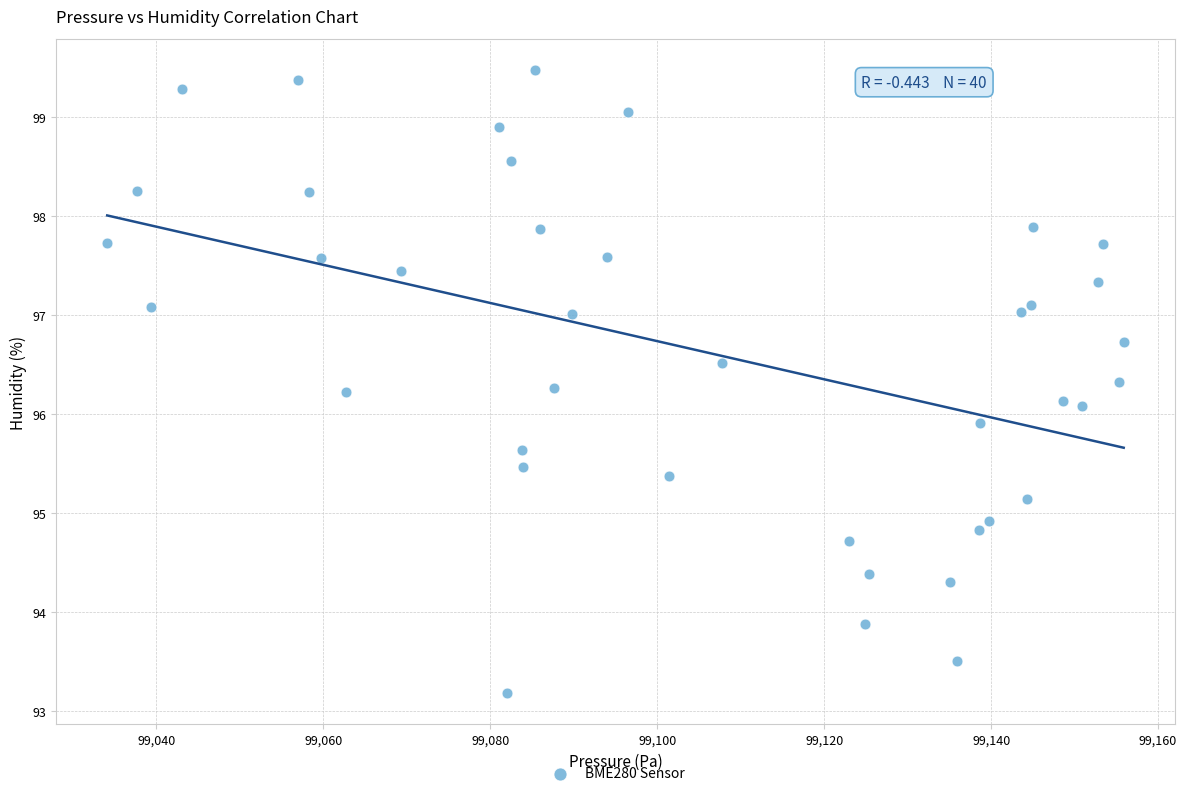

What is the range of Y values (max minus min)?

6.3